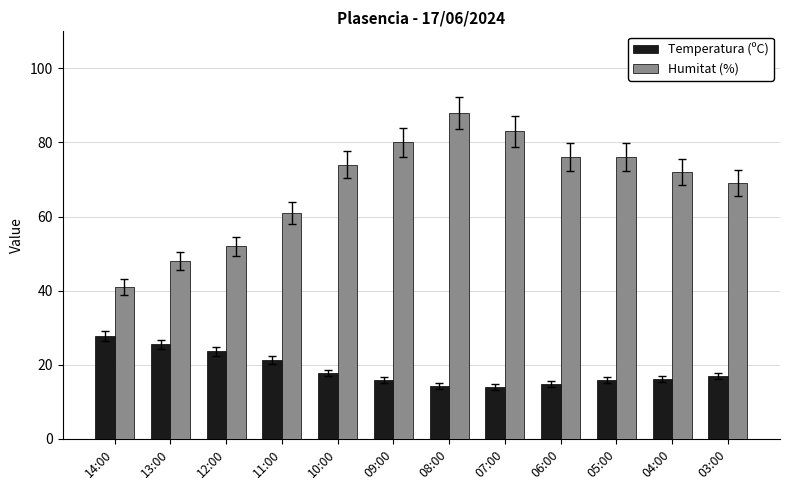

Which series has the largest total across all categories?

Humitat (%)